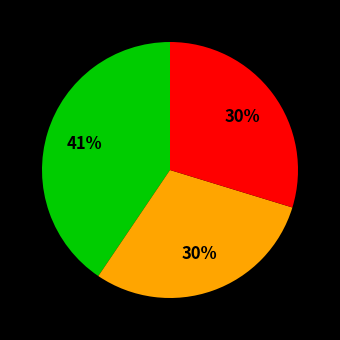

How many segments does this pie chart have?

3